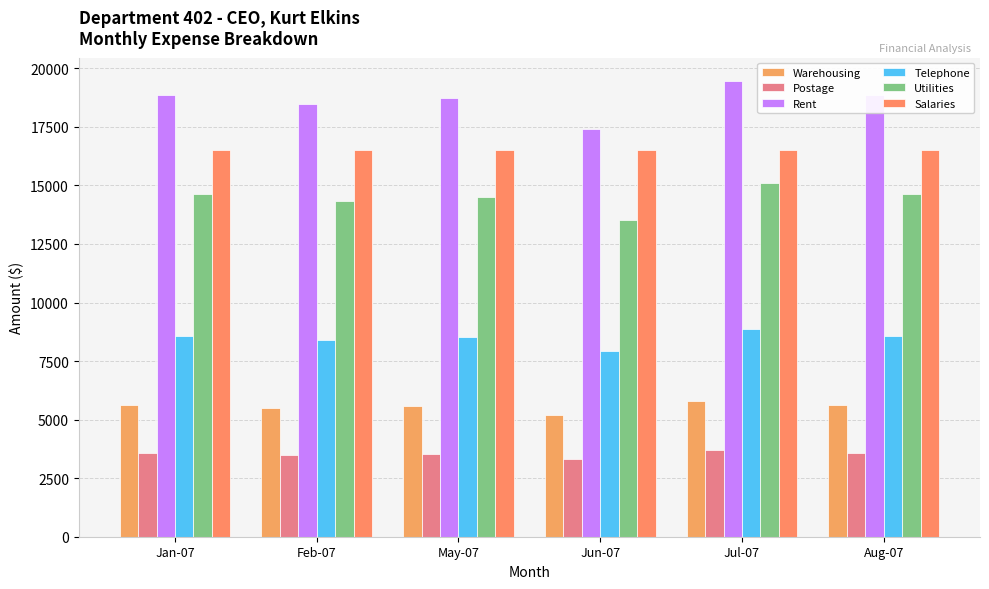

How many bars are there in total?

36